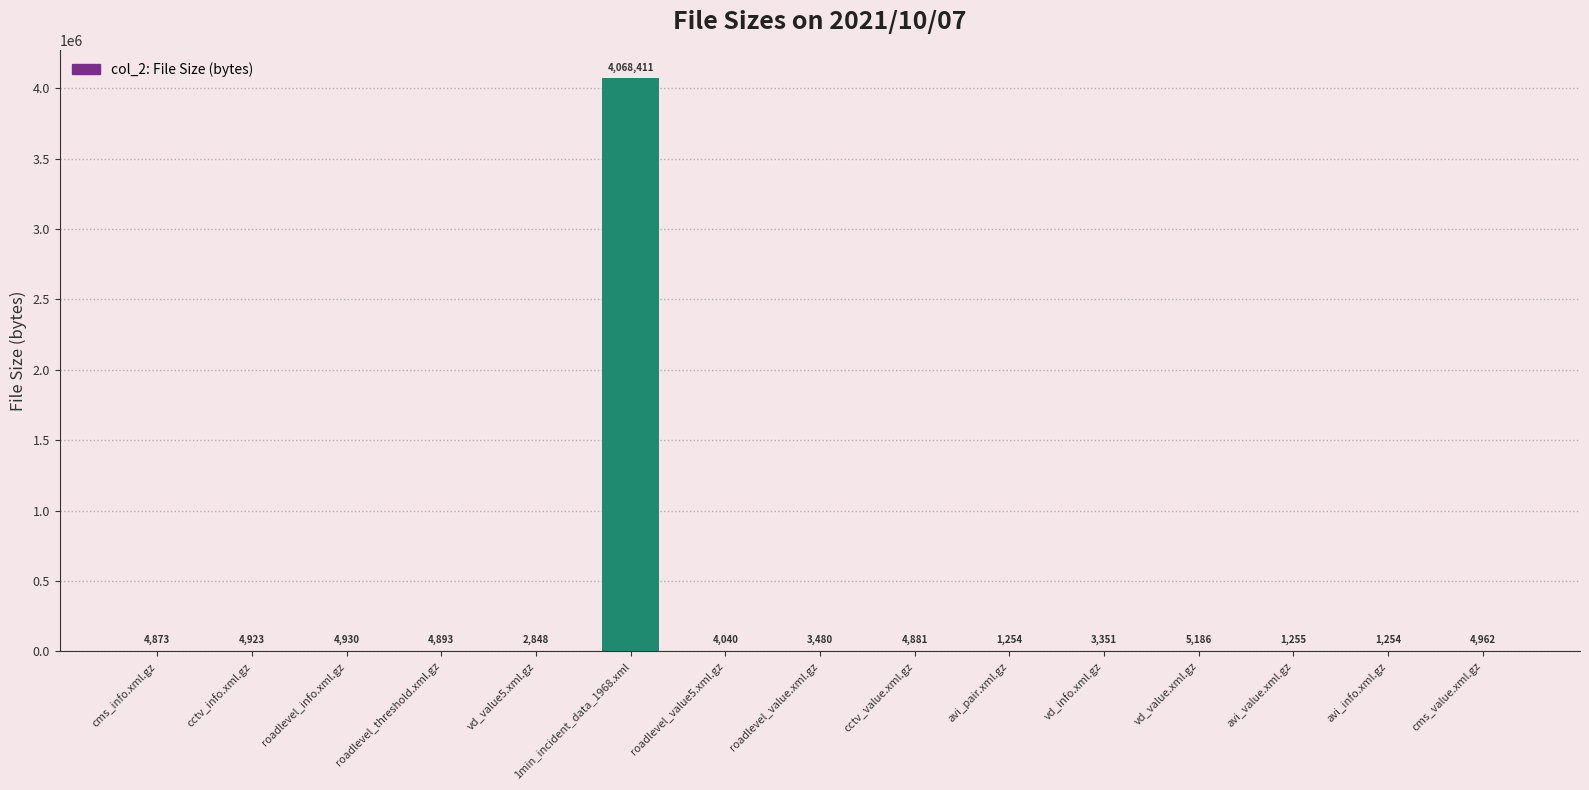

What is the sum of the values at avi_pair.xml.gz and vd_info.xml.gz?

4605